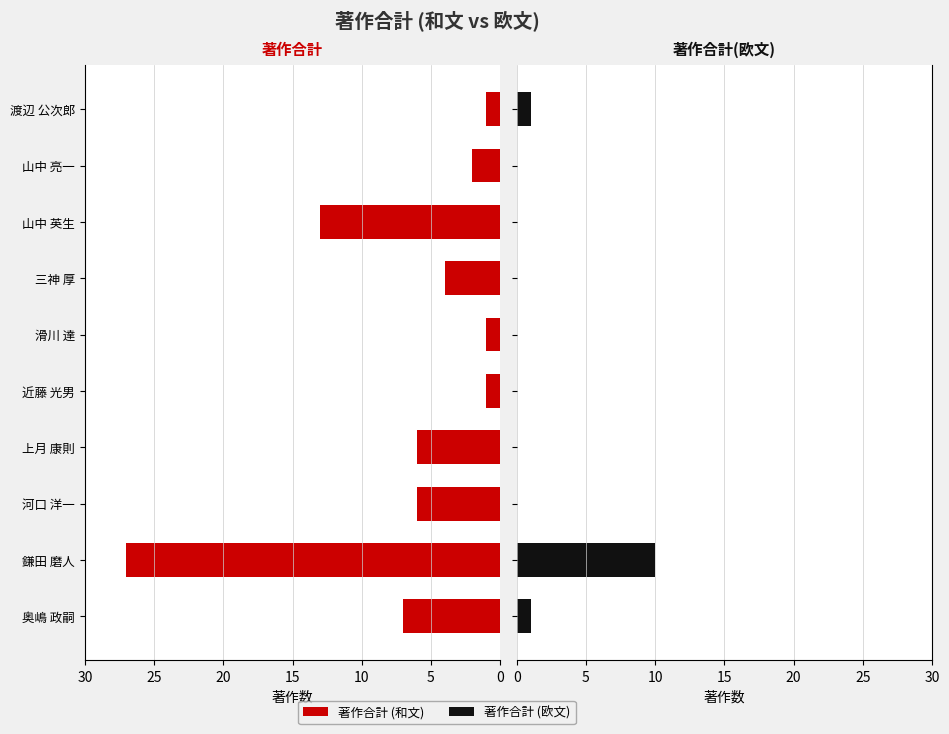

Is the value of 著作合計(欧文) at 山中 亮一 greater than the value of 著作合計 at 山中 英生?

No